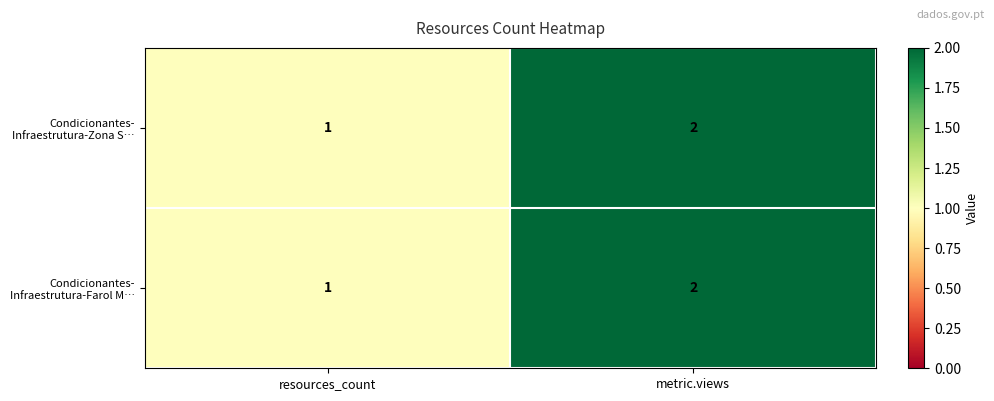

At which category is the sum across all series the highest?

metric.views